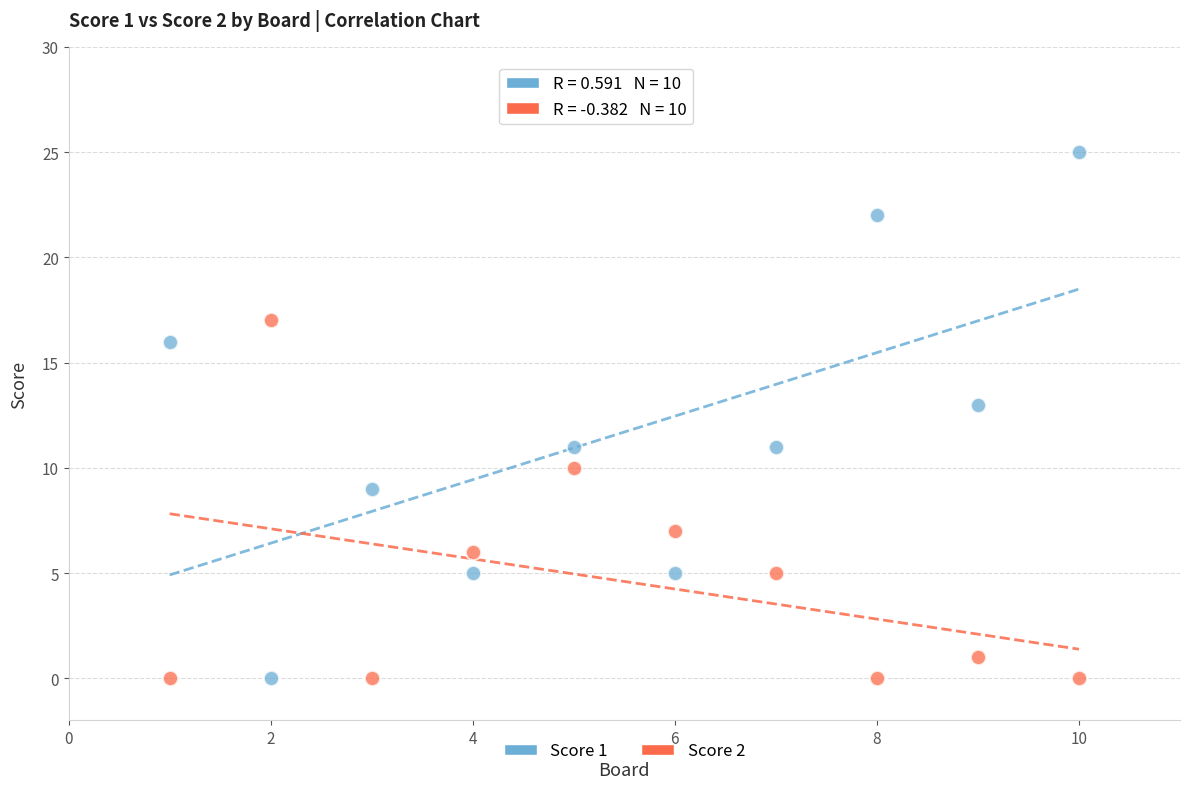

What are all the series names shown in the legend?

Score 1, Score 2